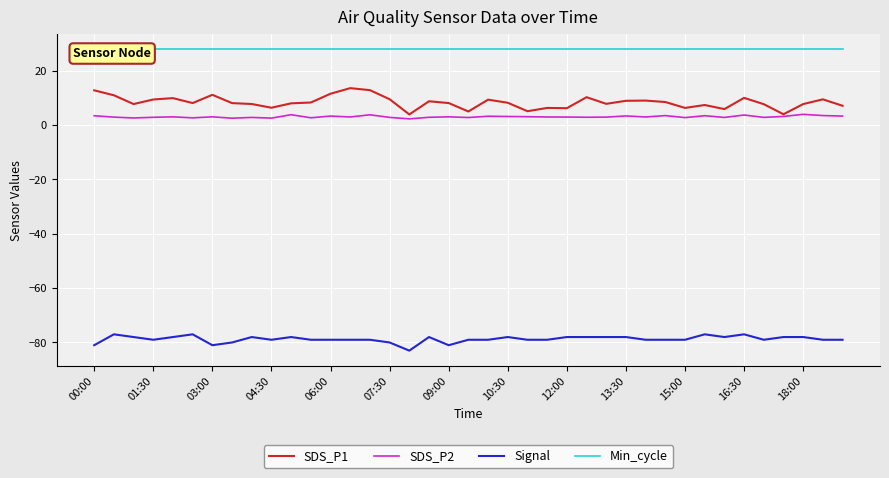

Read the SDS_P1 value at 17.

8.7